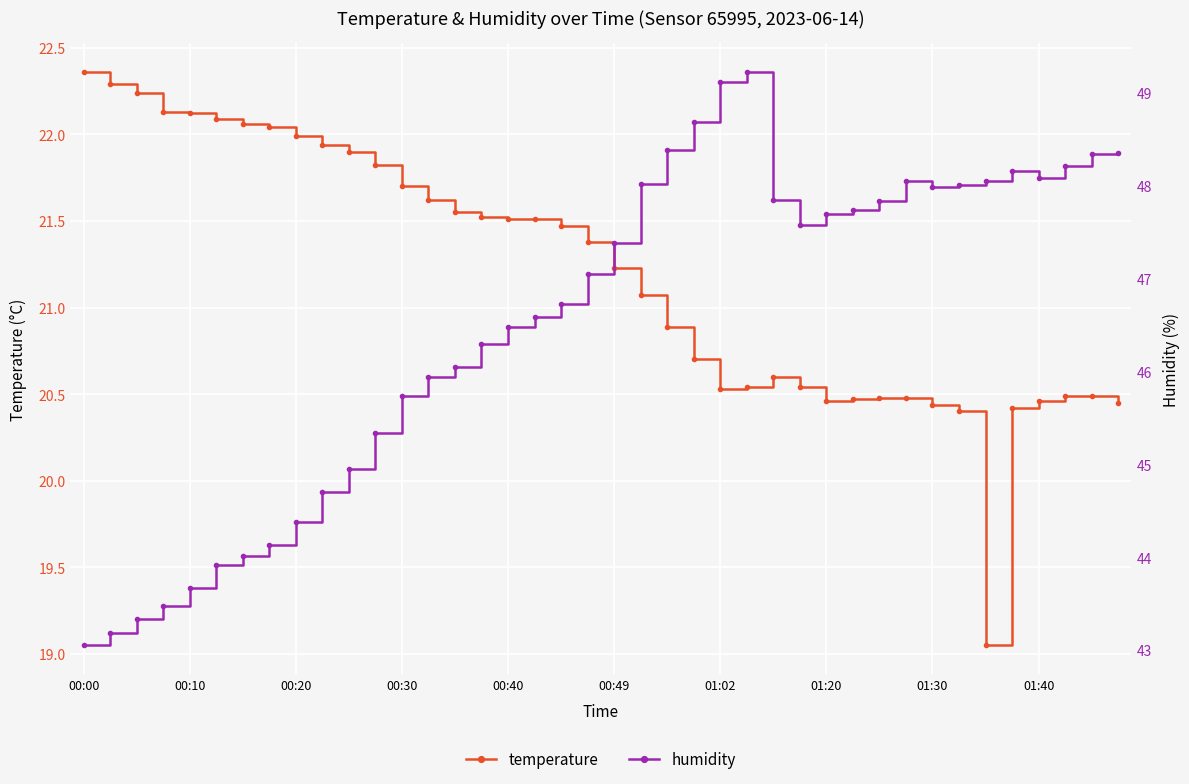

At which category is the sum across all series the highest?

25